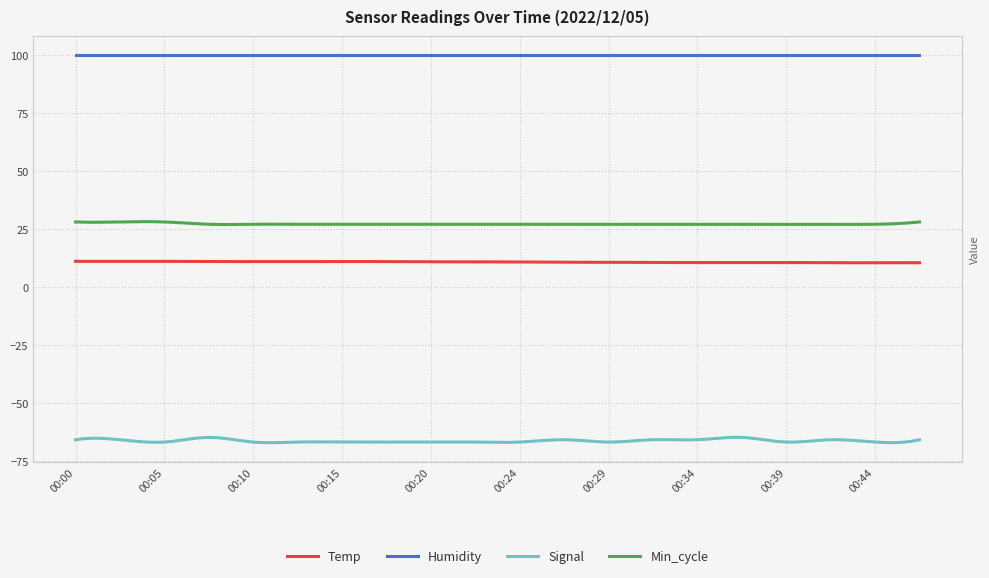

What is the maximum value shown in the chart?

99.9